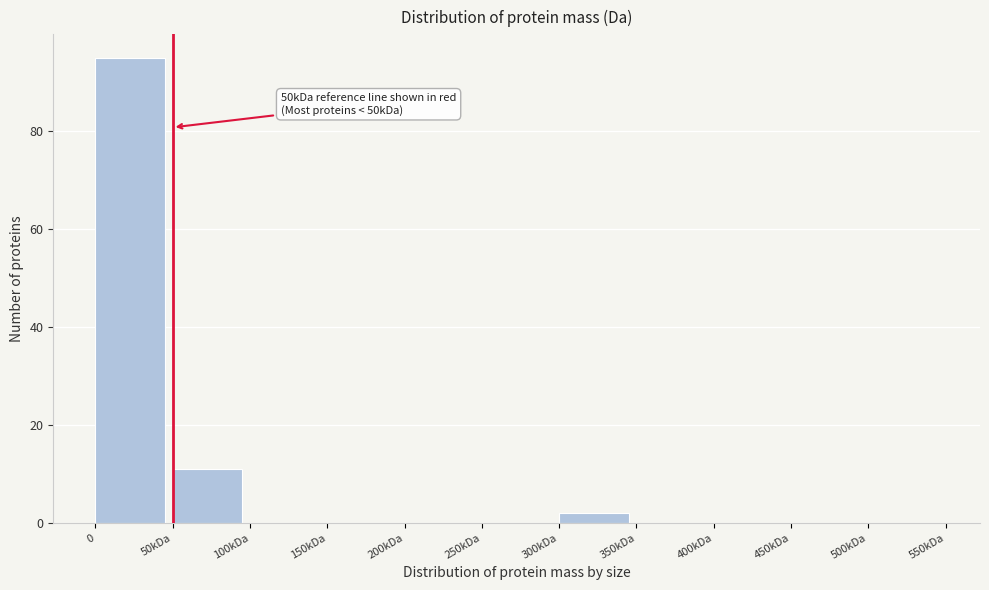

Reading right to left, extract all data points from this chart.

500kDa=0	450kDa=0	400kDa=0	350kDa=0	300kDa=2	250kDa=0	200kDa=0	150kDa=0	100kDa=0	50kDa=11	0=95